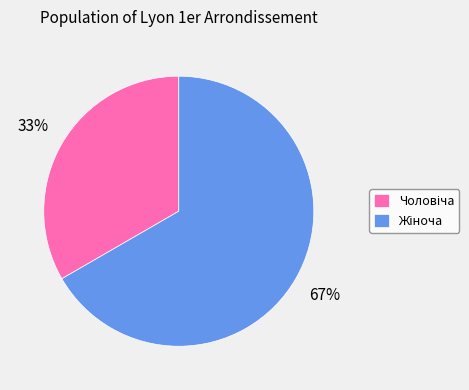

To the nearest percent, what is the average slice percentage?

50%